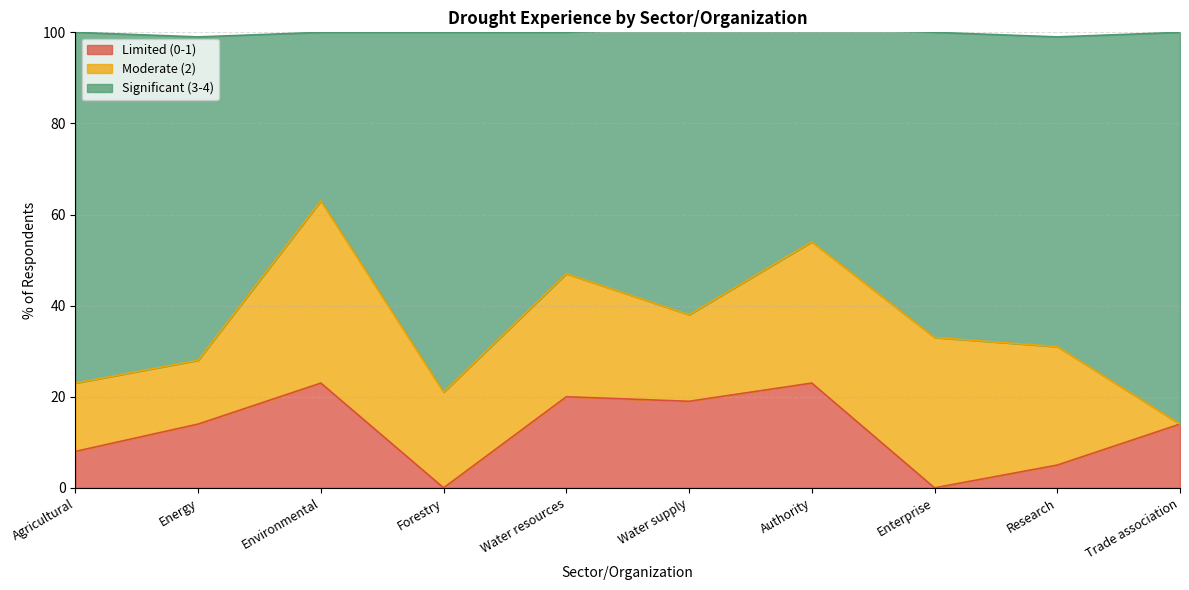

The Limited (0-1) series shows 0 at Enterprise. True or false?

True